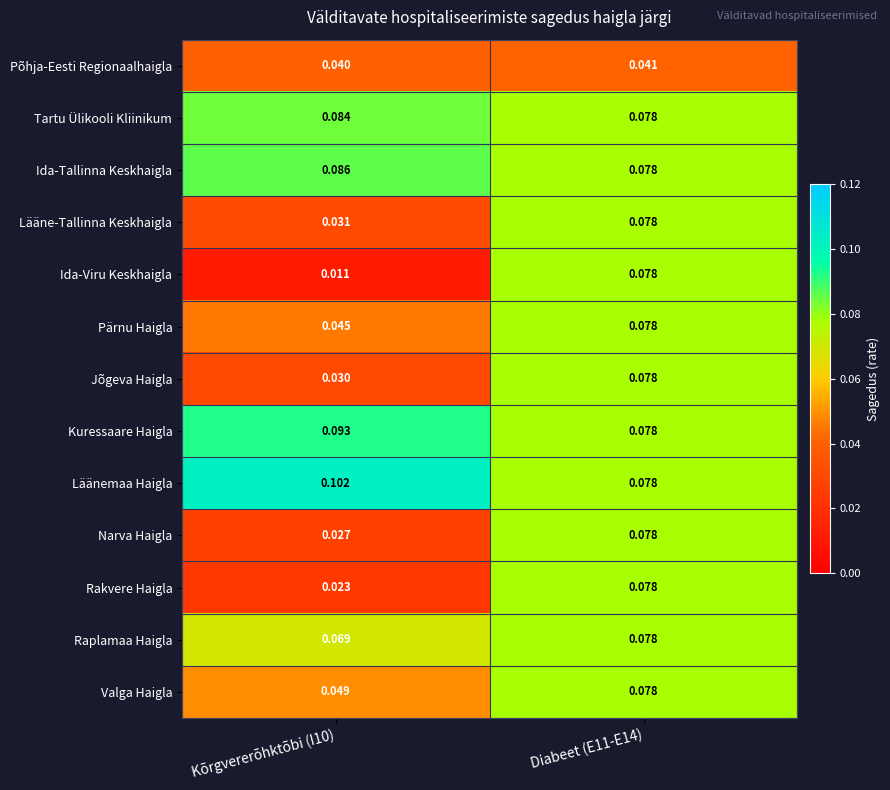

Which series changed the most between Kõrgvererõhktõbi (I10) and Diabeet (E11-E14)?

Ida-Viru Keskhaigla